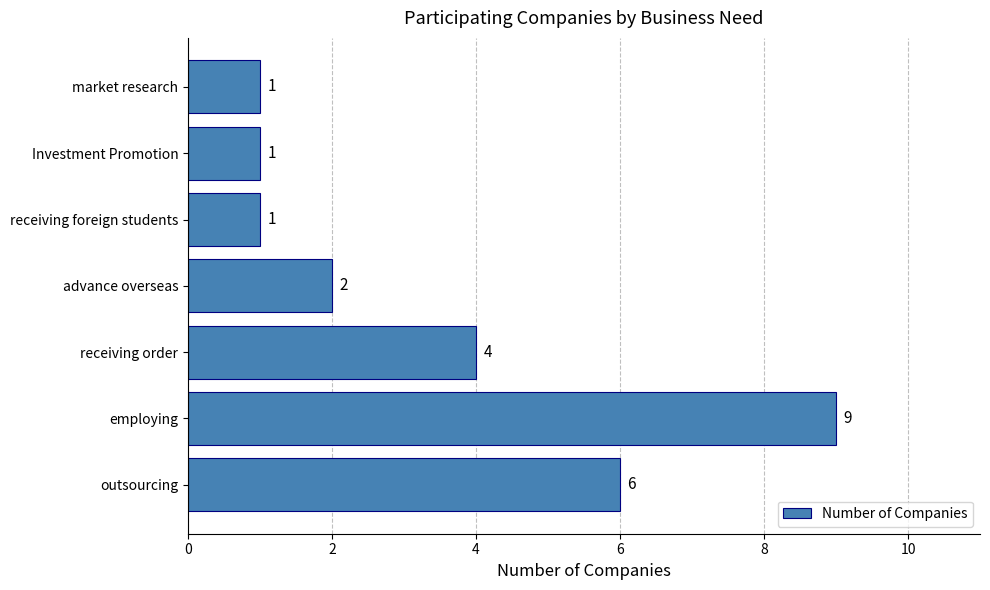

What is the difference between the maximum and minimum values?

8